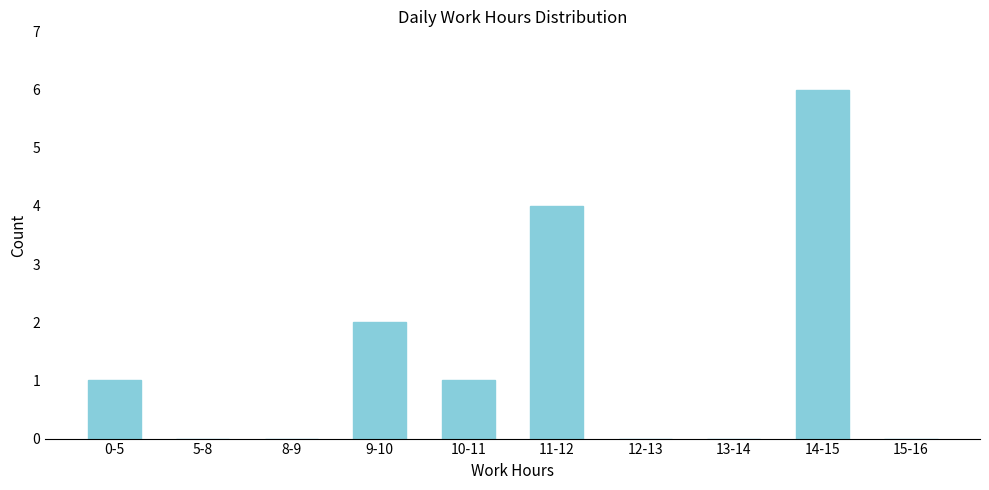

Reading left to right, list all the values displayed in this chart.

0-5=1	5-8=0	8-9=0	9-10=2	10-11=1	11-12=4	12-13=0	13-14=0	14-15=6	15-16=0